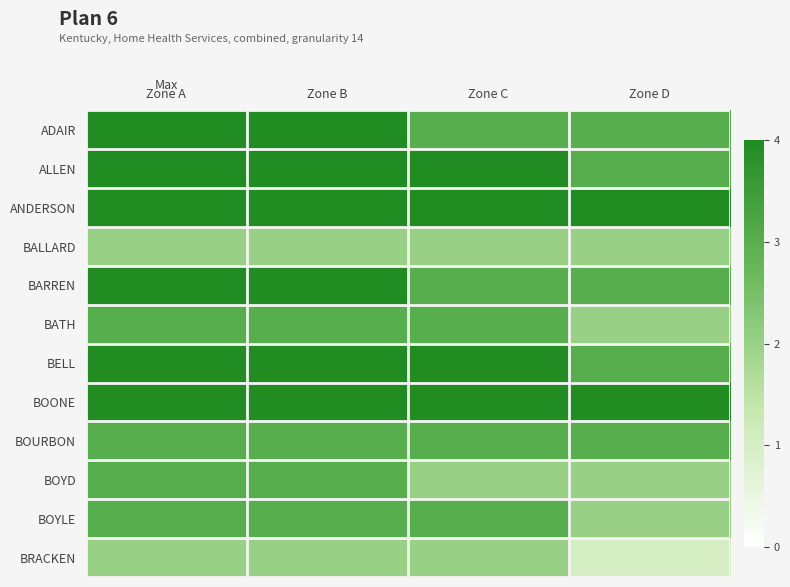

Which has a higher value, Zone A or Zone C?

Zone A